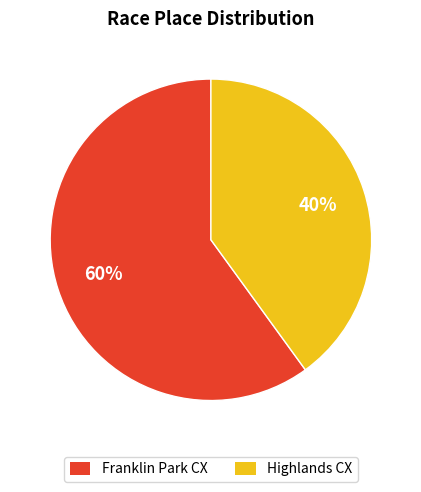

Which category has the biggest portion of the pie?

Franklin Park CX